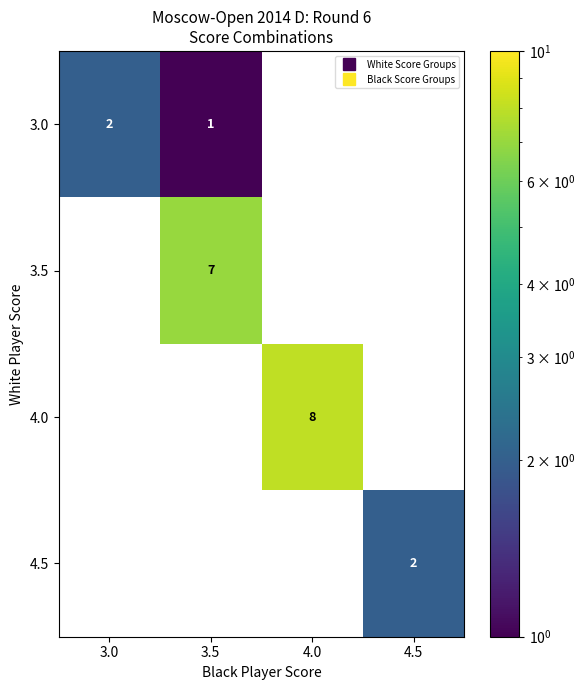

How many values in row_1 are above zero?

1